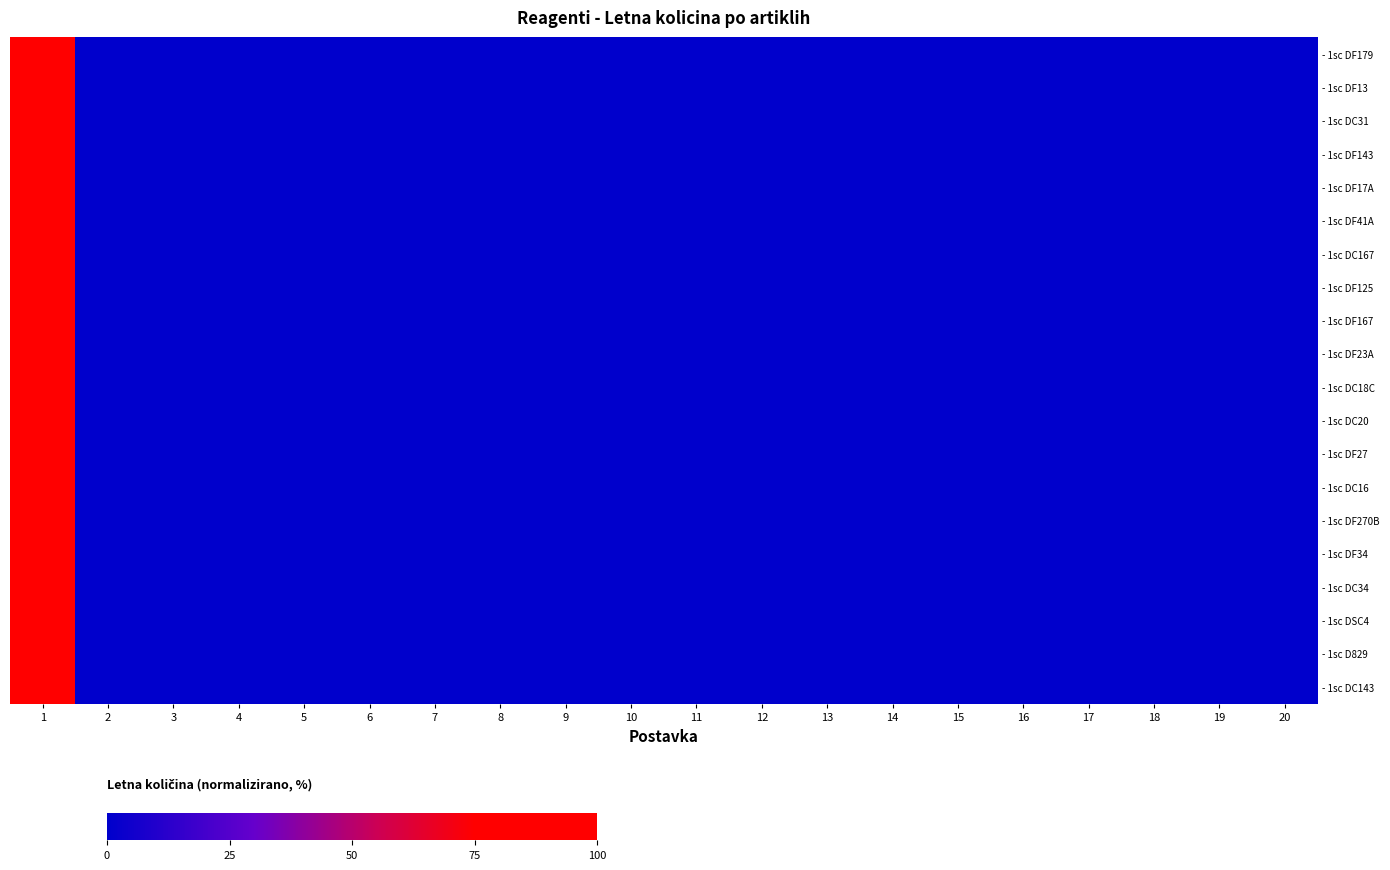

Reading right to left, what are all the values shown in this chart?

- 1sc DF179: 20=0	19=0	18=0	17=0	16=0	15=0	14=0	13=0	12=0	11=0	10=0	9=0	8=0	7=0	6=0	5=0	4=0	3=0	2=0	1=100
- 1sc DF13: 20=0	19=0	18=0	17=0	16=0	15=0	14=0	13=0	12=0	11=0	10=0	9=0	8=0	7=0	6=0	5=0	4=0	3=0	2=0	1=100
- 1sc DC31: 20=0	19=0	18=0	17=0	16=0	15=0	14=0	13=0	12=0	11=0	10=0	9=0	8=0	7=0	6=0	5=0	4=0	3=0	2=0	1=100
- 1sc DF143: 20=0	19=0	18=0	17=0	16=0	15=0	14=0	13=0	12=0	11=0	10=0	9=0	8=0	7=0	6=0	5=0	4=0	3=0	2=0	1=100
- 1sc DF17A: 20=0	19=0	18=0	17=0	16=0	15=0	14=0	13=0	12=0	11=0	10=0	9=0	8=0	7=0	6=0	5=0	4=0	3=0	2=0	1=100
- 1sc DF41A: 20=0	19=0	18=0	17=0	16=0	15=0	14=0	13=0	12=0	11=0	10=0	9=0	8=0	7=0	6=0	5=0	4=0	3=0	2=0	1=100
- 1sc DC167: 20=0	19=0	18=0	17=0	16=0	15=0	14=0	13=0	12=0	11=0	10=0	9=0	8=0	7=0	6=0	5=0	4=0	3=0	2=0	1=100
- 1sc DF125: 20=0	19=0	18=0	17=0	16=0	15=0	14=0	13=0	12=0	11=0	10=0	9=0	8=0	7=0	6=0	5=0	4=0	3=0	2=0	1=100
- 1sc DF167: 20=0	19=0	18=0	17=0	16=0	15=0	14=0	13=0	12=0	11=0	10=0	9=0	8=0	7=0	6=0	5=0	4=0	3=0	2=0	1=100
- 1sc DF23A: 20=0	19=0	18=0	17=0	16=0	15=0	14=0	13=0	12=0	11=0	10=0	9=0	8=0	7=0	6=0	5=0	4=0	3=0	2=0	1=100
- 1sc DC18C: 20=0	19=0	18=0	17=0	16=0	15=0	14=0	13=0	12=0	11=0	10=0	9=0	8=0	7=0	6=0	5=0	4=0	3=0	2=0	1=100
- 1sc DC20: 20=0	19=0	18=0	17=0	16=0	15=0	14=0	13=0	12=0	11=0	10=0	9=0	8=0	7=0	6=0	5=0	4=0	3=0	2=0	1=100
- 1sc DF27: 20=0	19=0	18=0	17=0	16=0	15=0	14=0	13=0	12=0	11=0	10=0	9=0	8=0	7=0	6=0	5=0	4=0	3=0	2=0	1=100
- 1sc DC16: 20=0	19=0	18=0	17=0	16=0	15=0	14=0	13=0	12=0	11=0	10=0	9=0	8=0	7=0	6=0	5=0	4=0	3=0	2=0	1=100
- 1sc DF270B: 20=0	19=0	18=0	17=0	16=0	15=0	14=0	13=0	12=0	11=0	10=0	9=0	8=0	7=0	6=0	5=0	4=0	3=0	2=0	1=100
- 1sc DF34: 20=0	19=0	18=0	17=0	16=0	15=0	14=0	13=0	12=0	11=0	10=0	9=0	8=0	7=0	6=0	5=0	4=0	3=0	2=0	1=100
- 1sc DC34: 20=0	19=0	18=0	17=0	16=0	15=0	14=0	13=0	12=0	11=0	10=0	9=0	8=0	7=0	6=0	5=0	4=0	3=0	2=0	1=100
- 1sc DSC4: 20=0	19=0	18=0	17=0	16=0	15=0	14=0	13=0	12=0	11=0	10=0	9=0	8=0	7=0	6=0	5=0	4=0	3=0	2=0	1=100
- 1sc D829: 20=0	19=0	18=0	17=0	16=0	15=0	14=0	13=0	12=0	11=0	10=0	9=0	8=0	7=0	6=0	5=0	4=0	3=0	2=0	1=100
- 1sc DC143: 20=0	19=0	18=0	17=0	16=0	15=0	14=0	13=0	12=0	11=0	10=0	9=0	8=0	7=0	6=0	5=0	4=0	3=0	2=0	1=100